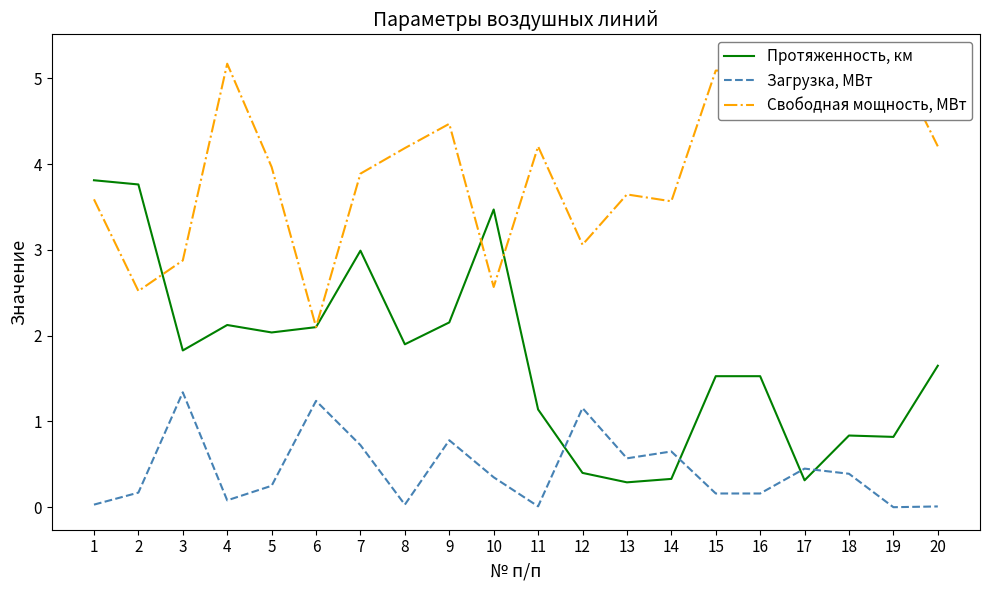

Rank the series by their maximum value, from lowest to highest.

Загрузка, МВт, Протяженность, км, Свободная мощность, МВт